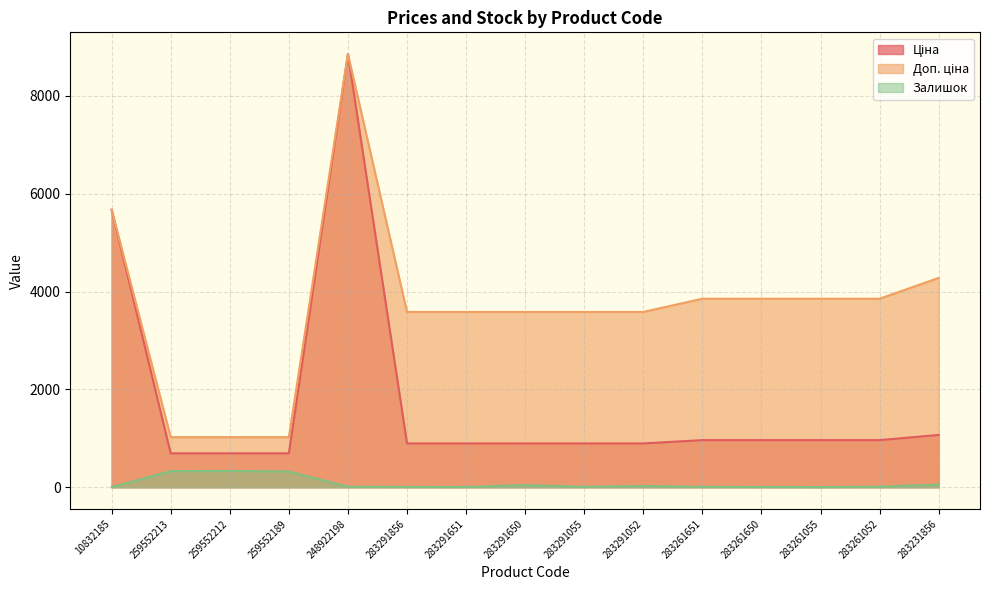

What is the sum of the Залишок values at 283291650 and 259552212?

376.0